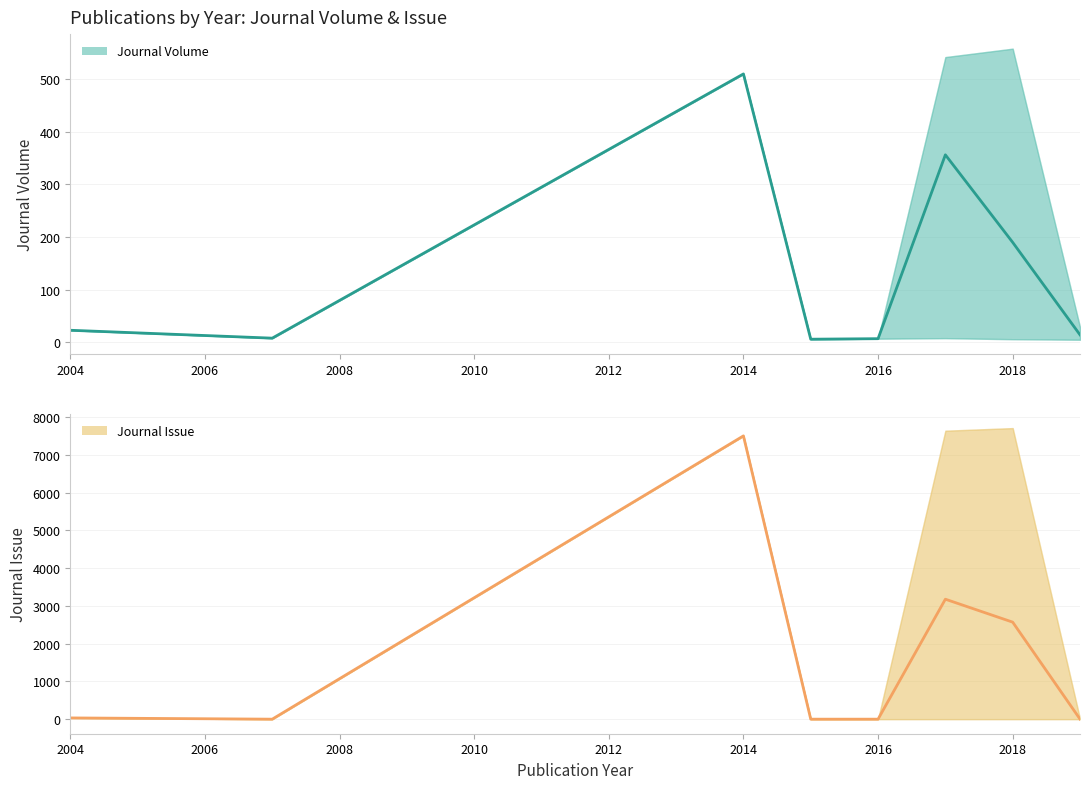

Which series has the widest spread of values?

Journal Issue